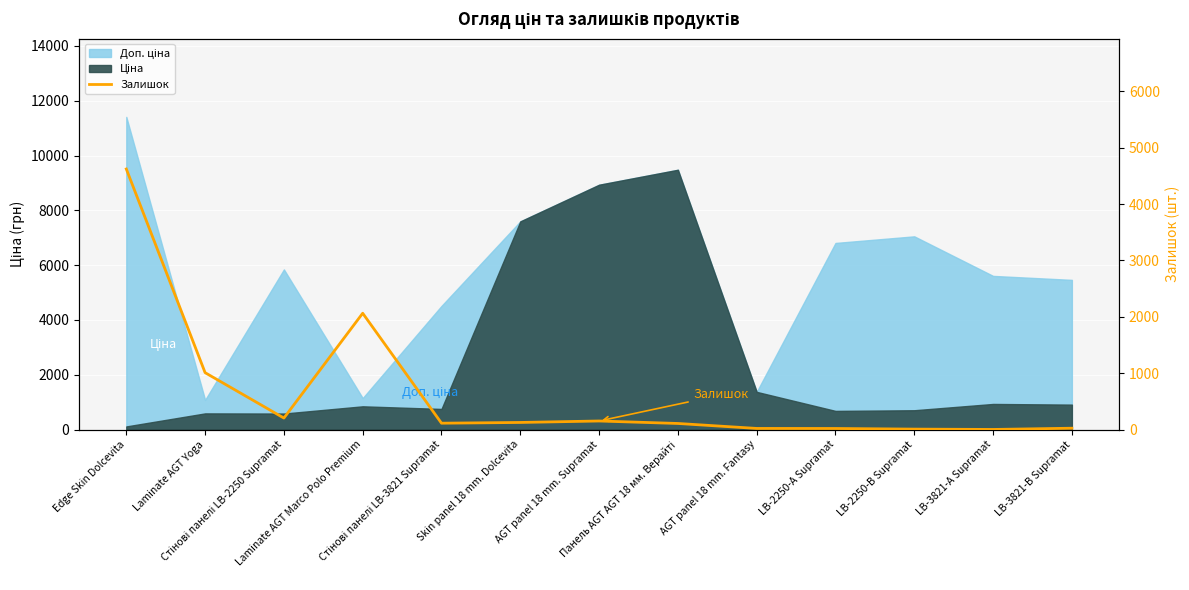

List the labels in order of value, largest first.

Edge Skin Dolcevita, Laminate AGT Marco Polo Premium, Laminate AGT Yoga, Стінові панелі LB-2250 Supramat, AGT panel 18 mm. Supramat, Skin panel 18 mm. Dolcevita, Стінові панелі LB-3821 Supramat, Панель AGT AGT 18 мм. Верайті, LB-3821-В Supramat, AGT panel 18 mm. Fantasy, LB-2250-А Supramat, LB-2250-В Supramat, LB-3821-А Supramat